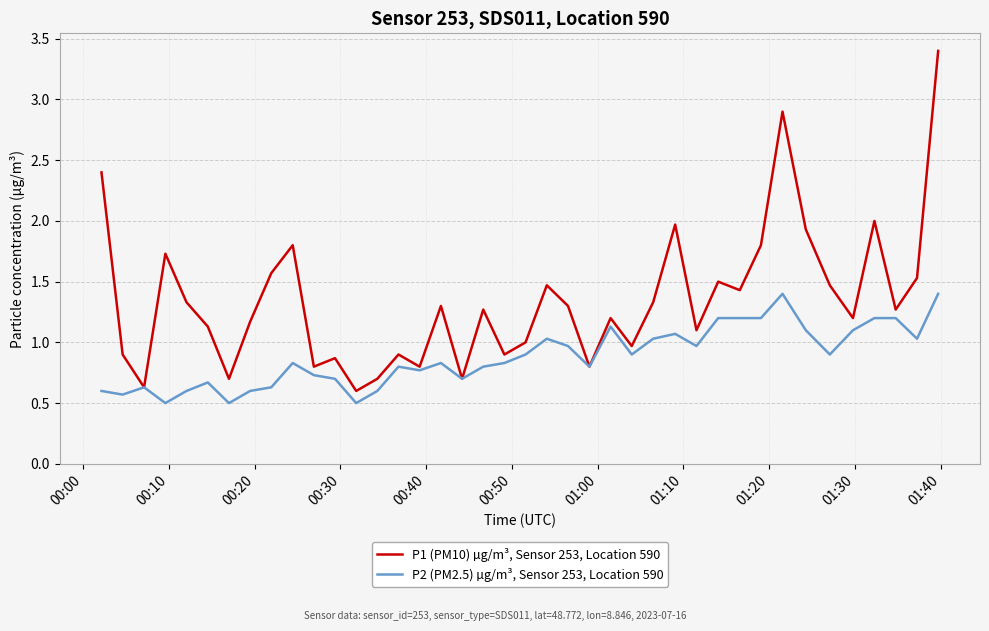

What is the average value of the P1 (PM10) µg/m³, Sensor 253, Location 590 series?

1.3